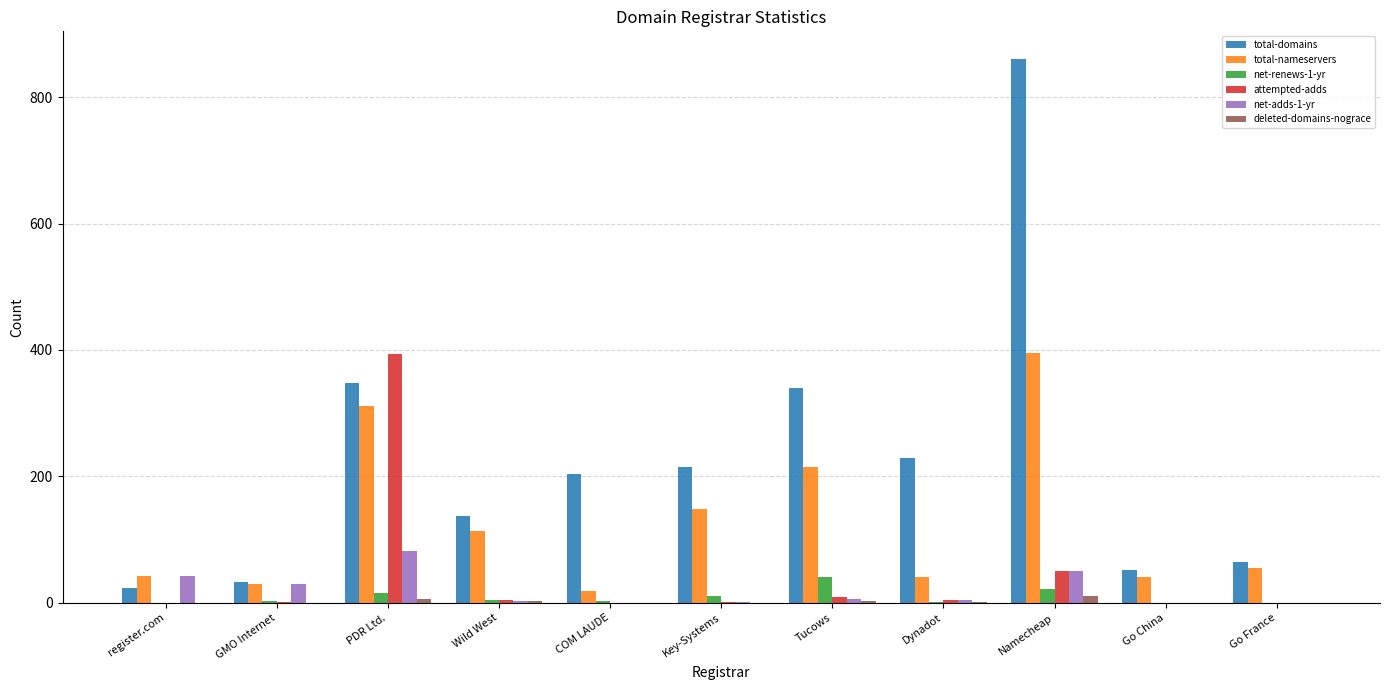

Is it true that net-renews-1-yr equals 0 at Go France?

True